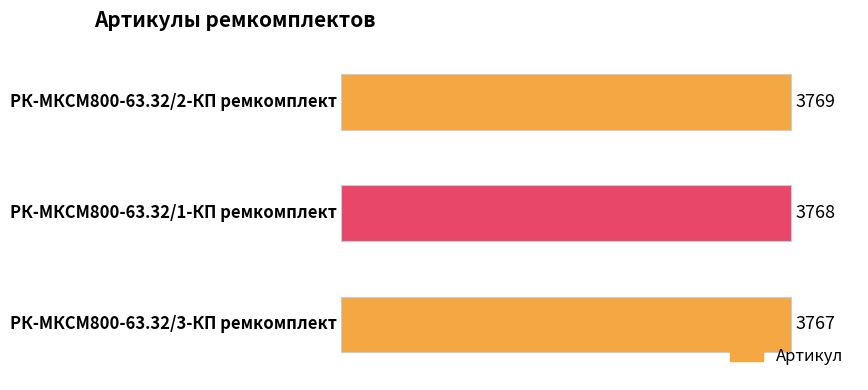

Count the number of categories in the chart.

3